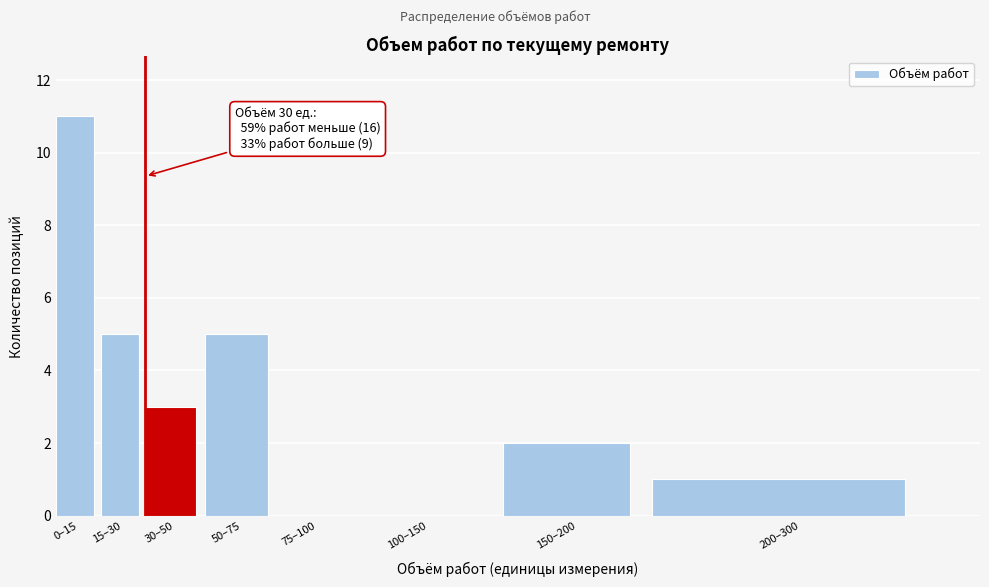

Reading left to right, extract all data points from this chart.

0–15=11	15–30=5	30–50=3	50–75=5	75–100=0	100–150=0	150–200=2	200–300=1